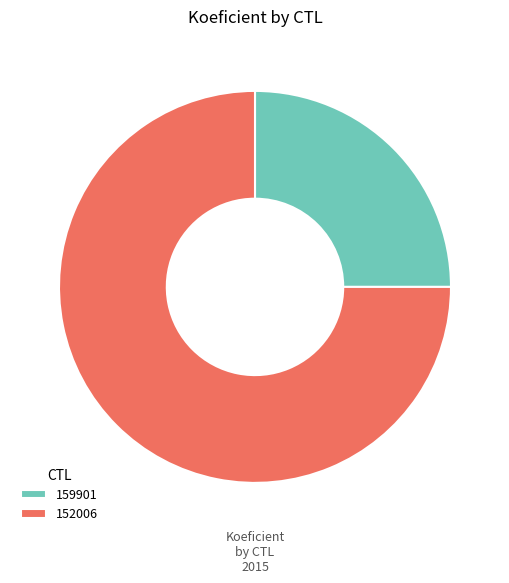

Do 152006 and 159901 together represent more than half of the pie?

Yes